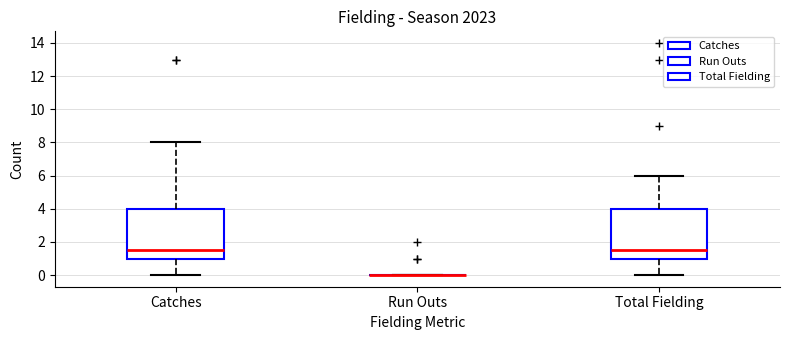

Reading left to right, transcribe this box plot: for each box, give where its median line is, the range the box spans, and where its two whiskers end, as read against the y-axis. The values are not printed on the chart, so give them approximately, as read against the axis.

Catches: median 1.6, box 1.0 to 4.0, whiskers 0.0 to 8.0
Run Outs: box collapsed to a line at 0.0, whiskers 0.0 to 0.0
Total Fielding: median 1.6, box 1.0 to 4.0, whiskers 0.0 to 6.0